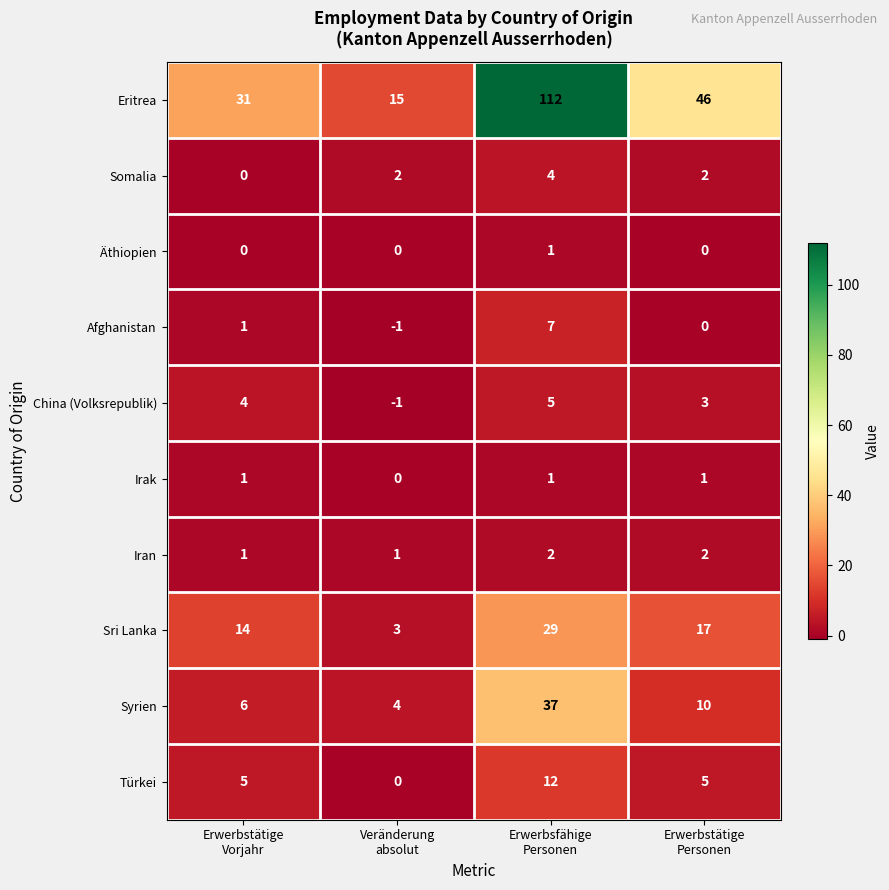

How many Afghanistan values are between 0 and 7?

3